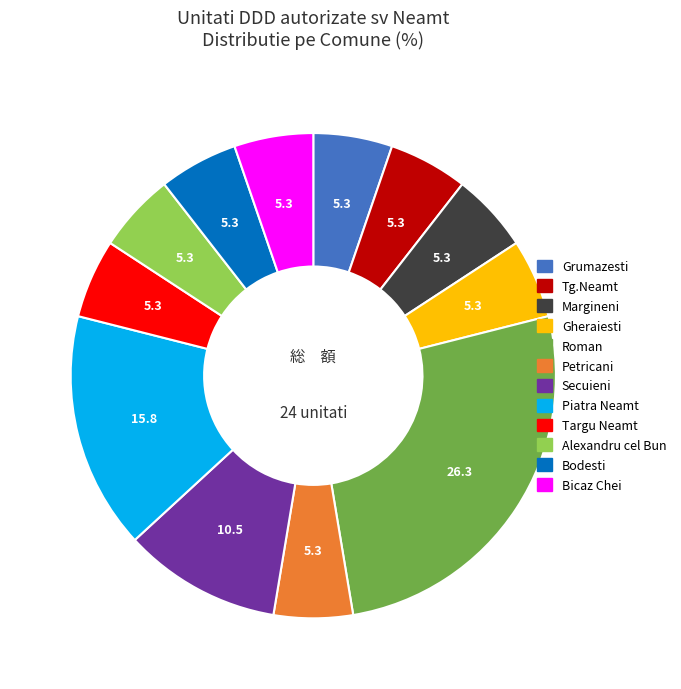

Is Targu Neamt the majority of the pie?

No